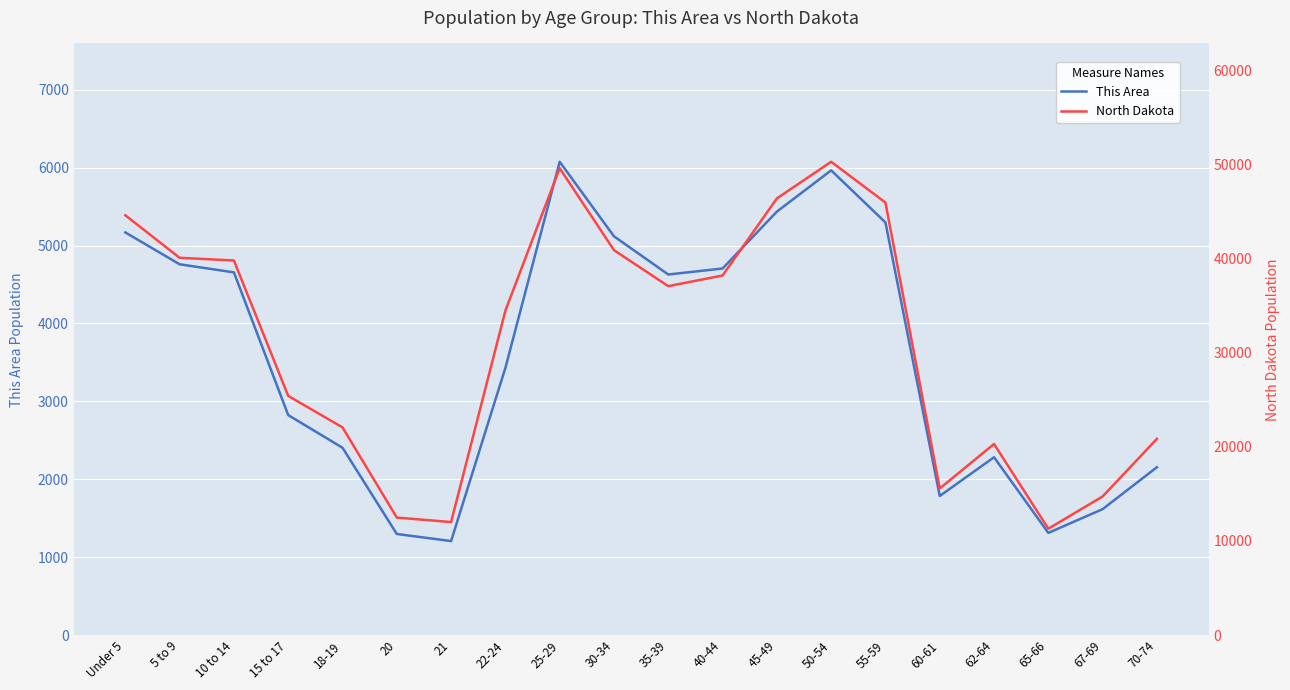

At 35-39, list the series in order from smallest to largest.

This Area, North Dakota